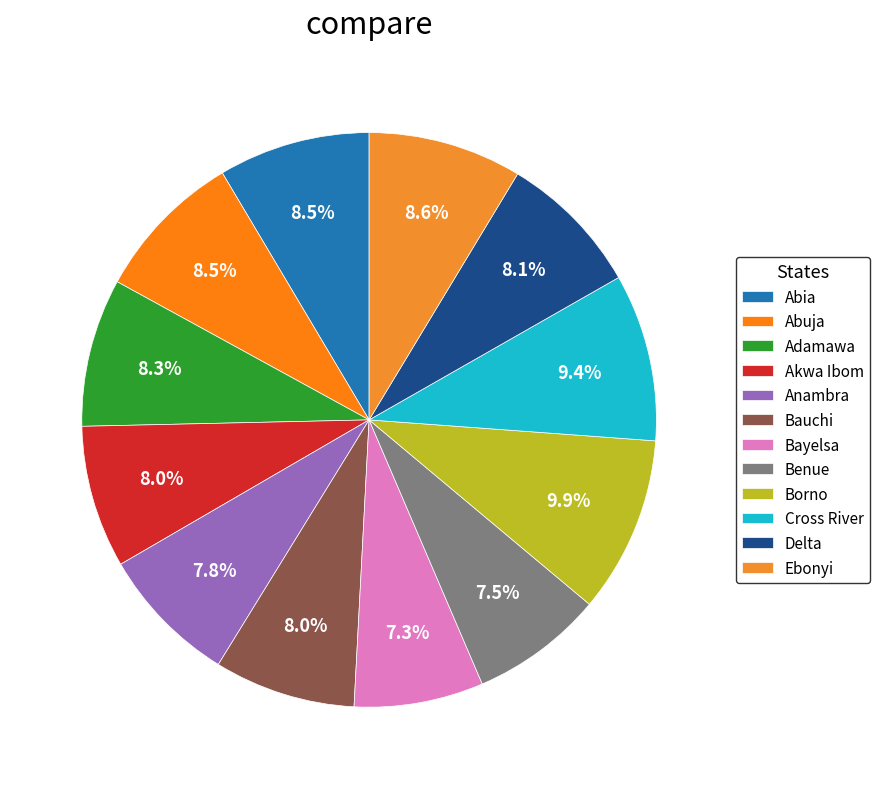

Does Anambra account for over 50% of the chart?

No